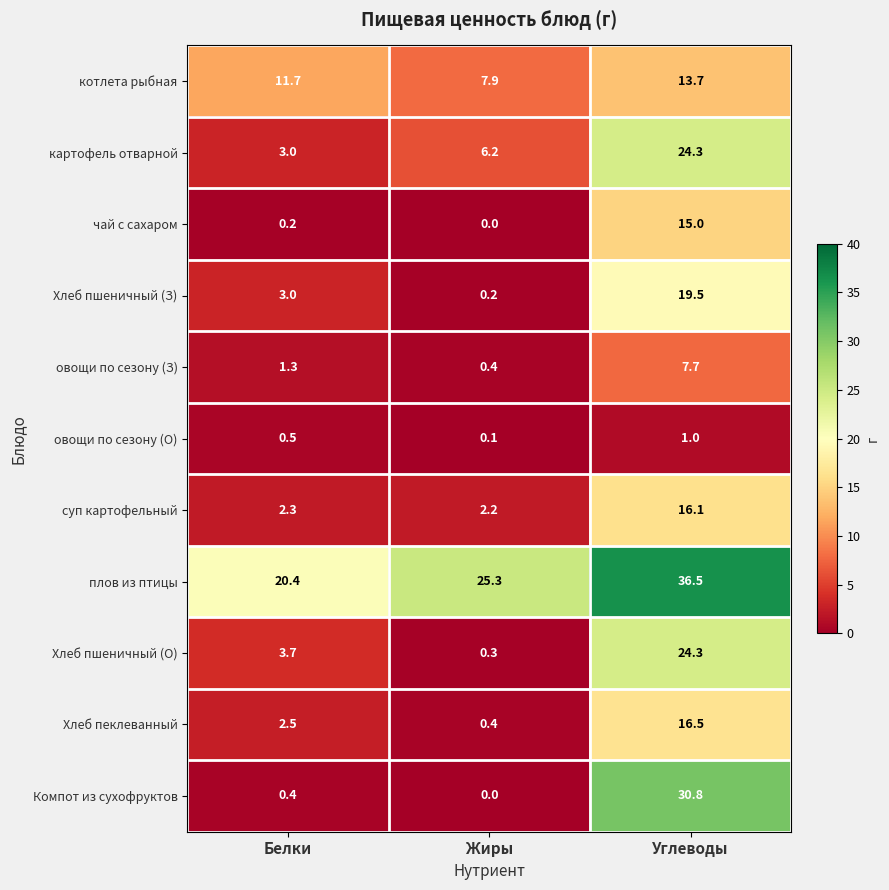

What is the total value across all series at Белки?

49.0